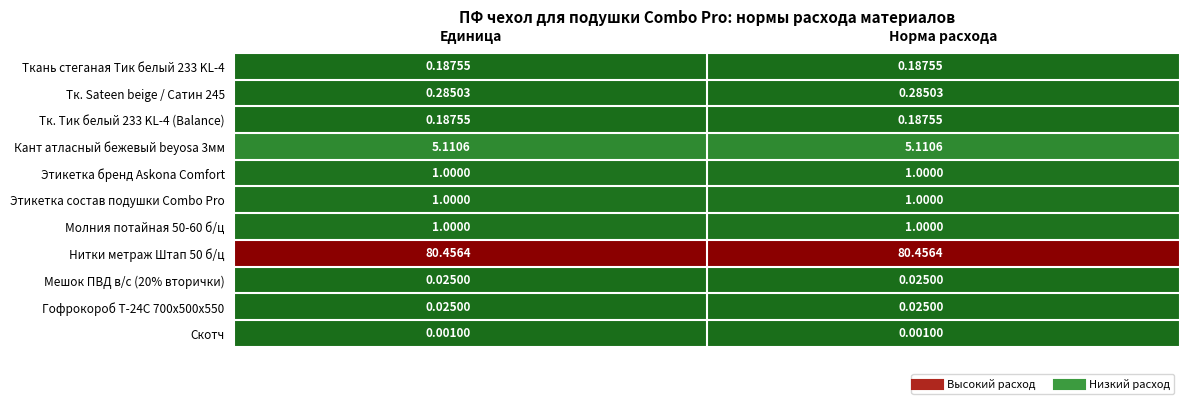

Is the value of Этикетка состав подушки Combo Pro at Единица greater than the value of Мешок ПВД в/с (20% вторички) at Единица?

Yes